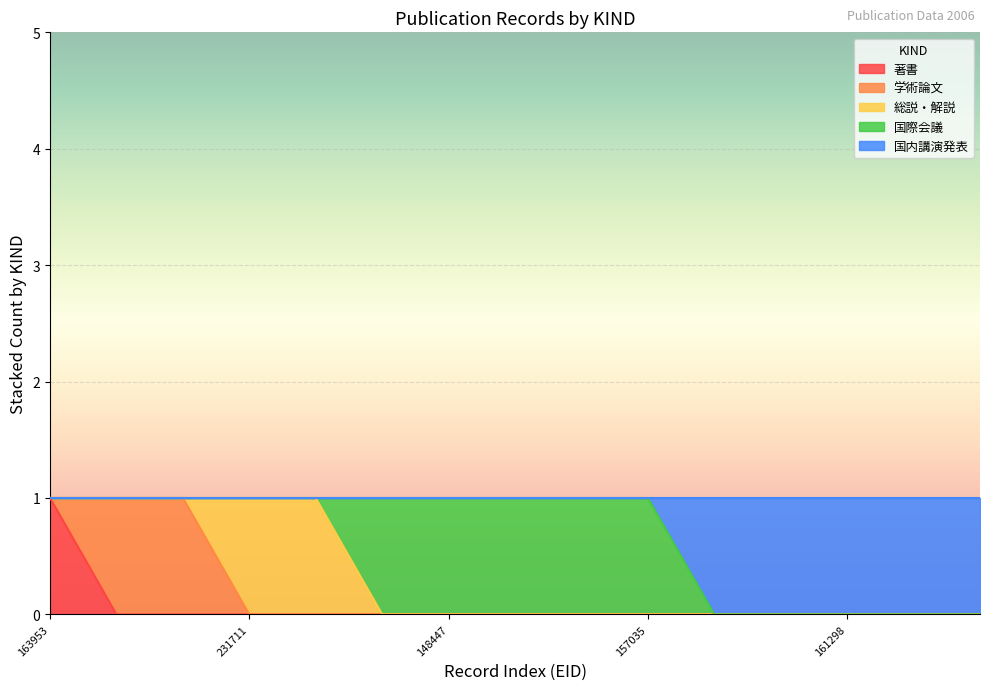

At 267931, list the series in order from smallest to largest.

著書, 総説・解説, 国際会議, 国内講演発表, 学術論文